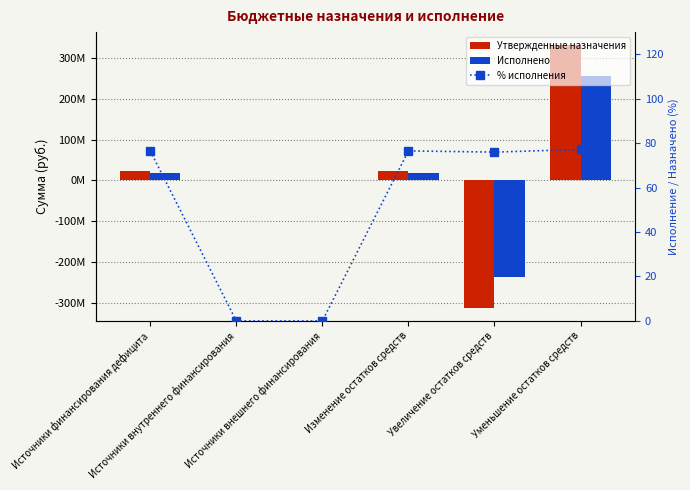

Between Источники финансирования дефицита and Источники внутреннего финансирования, which series saw the biggest shift?

Утвержденные назначения